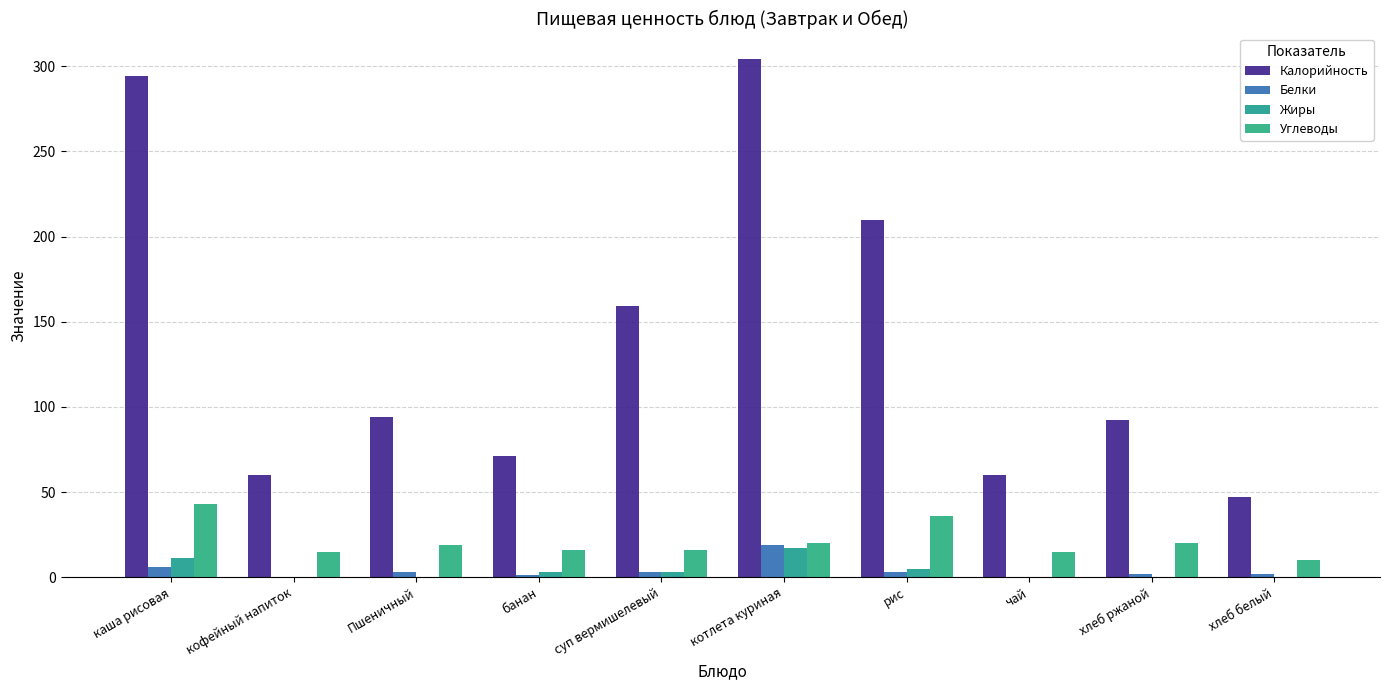

What is the difference between the Углеводы values at суп вермишелевый and рис?

20